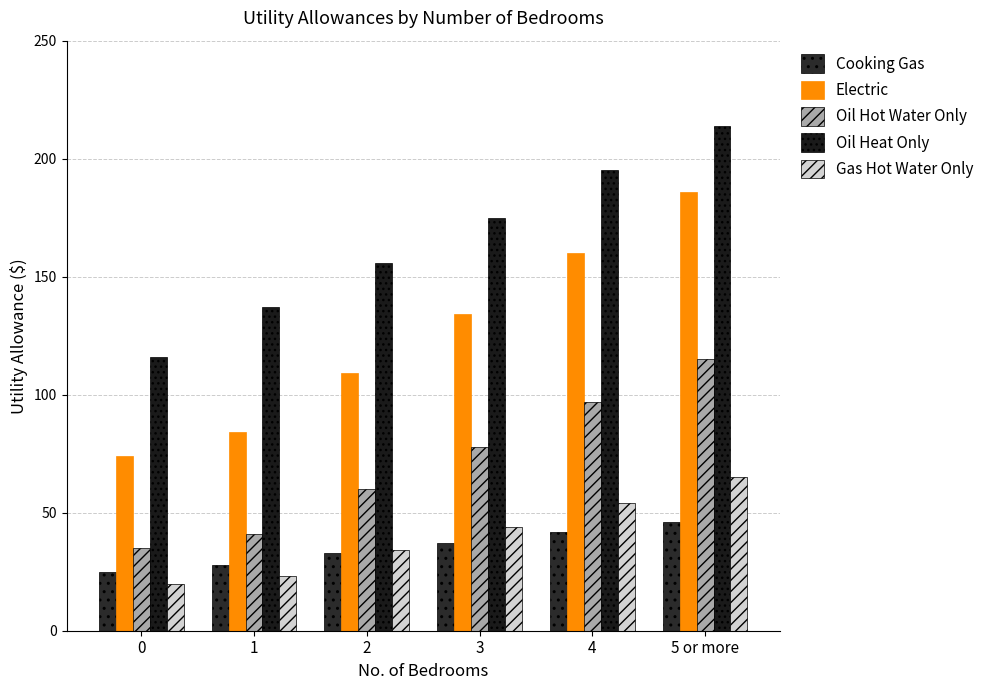

What are all the series names shown in the legend?

Cooking Gas, Electric, Oil Hot Water Only, Oil Heat Only, Gas Hot Water Only